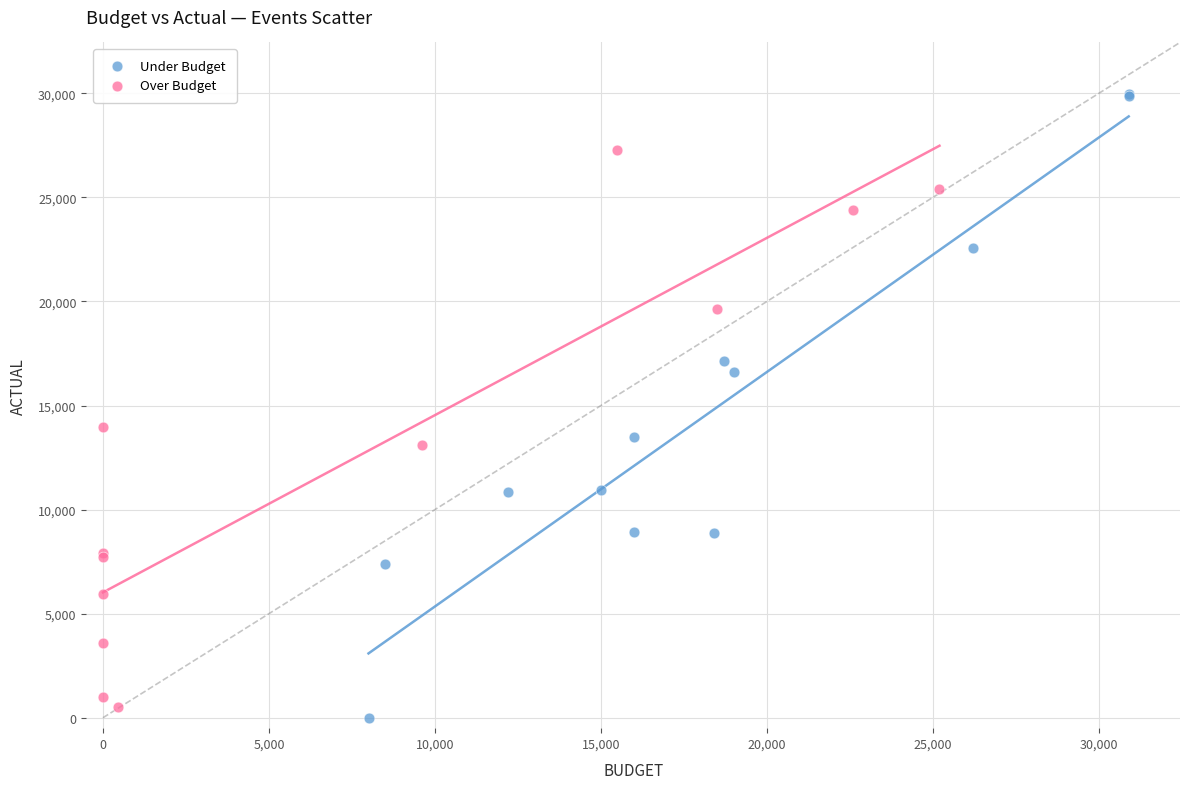

What are all the series names shown in the legend?

Under Budget, Over Budget